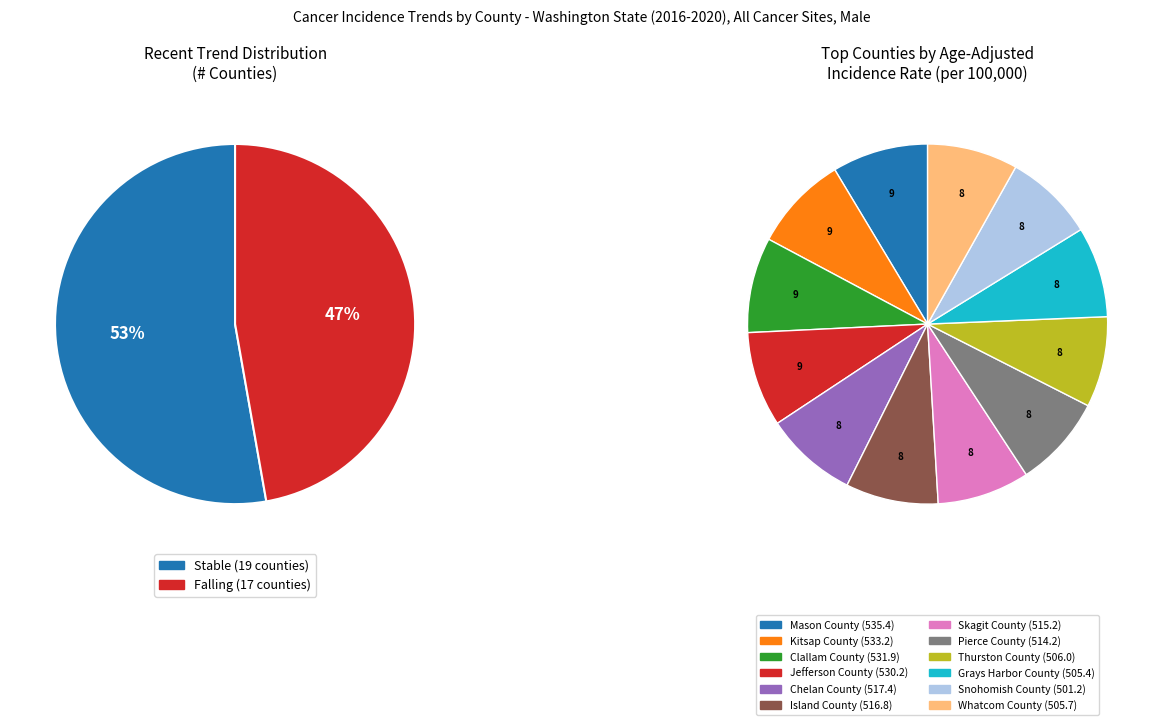

What is the change in value from stable to falling?

-2